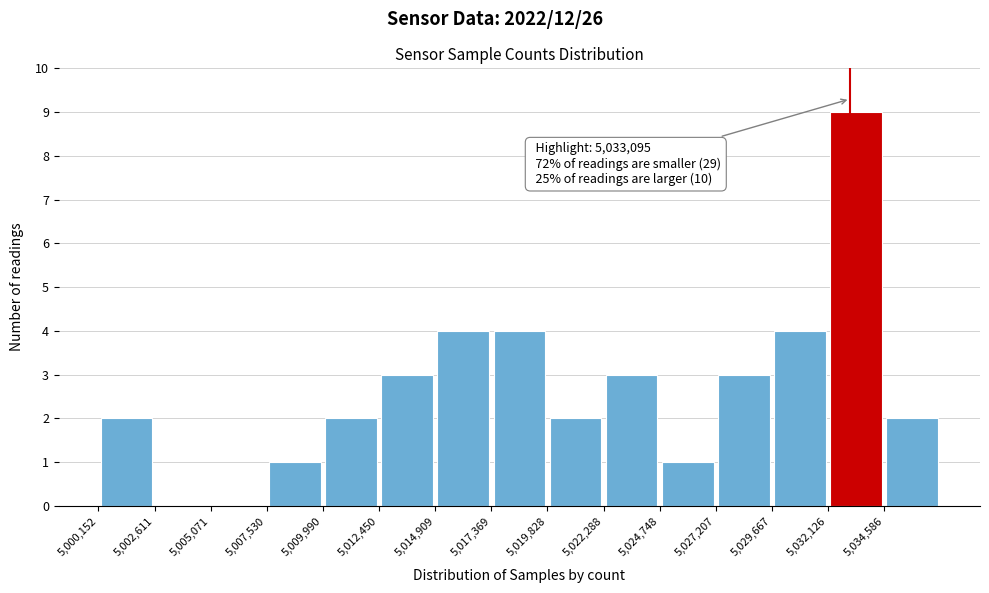

Which range on the x-axis has the tallest bar?

5032000 to 5034500